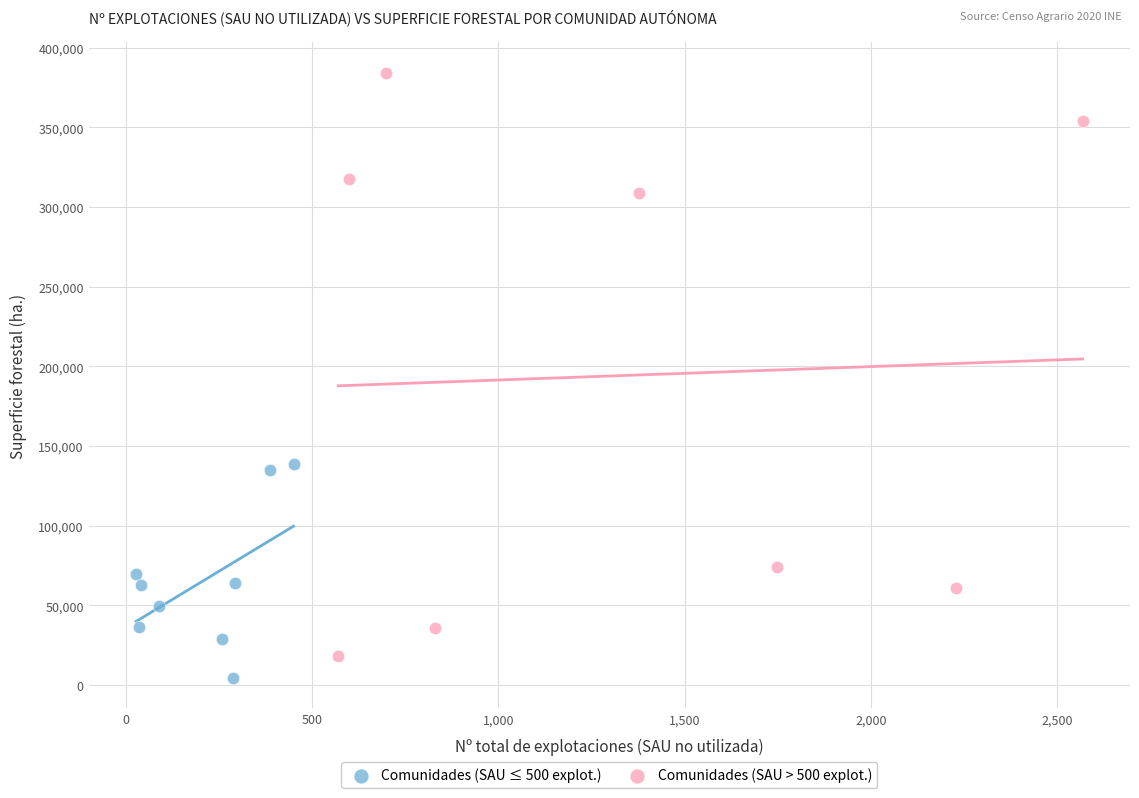

Which series has the widest spread of Y values?

Comunidades (SAU > 500 explot.)